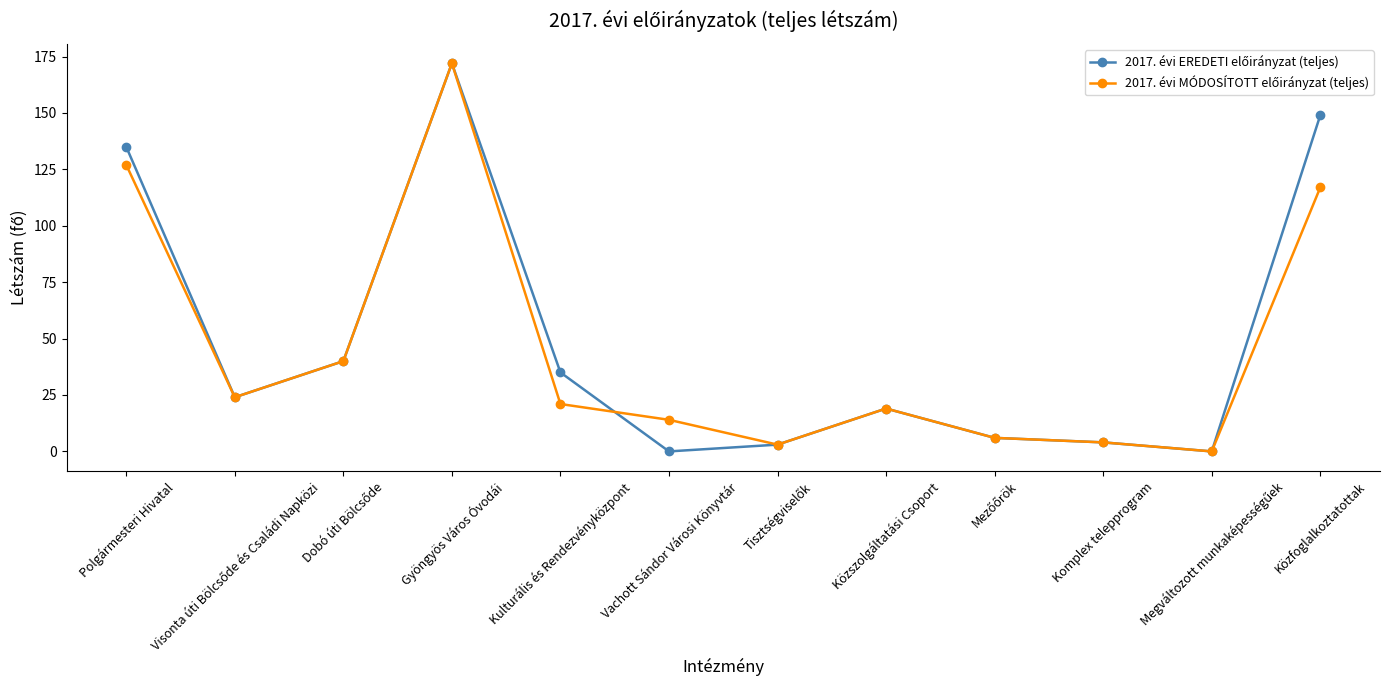

At how many categories does at least one series exceed 7?

8